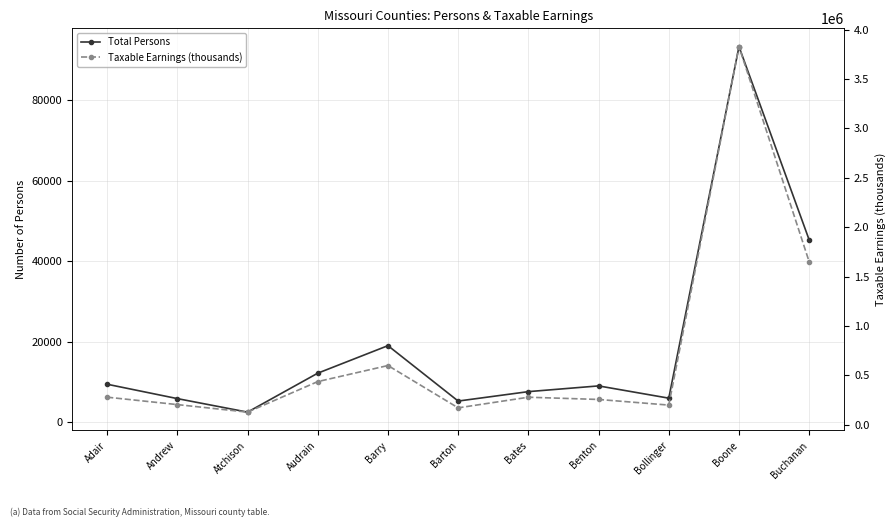

Count the number of data series in this chart.

2